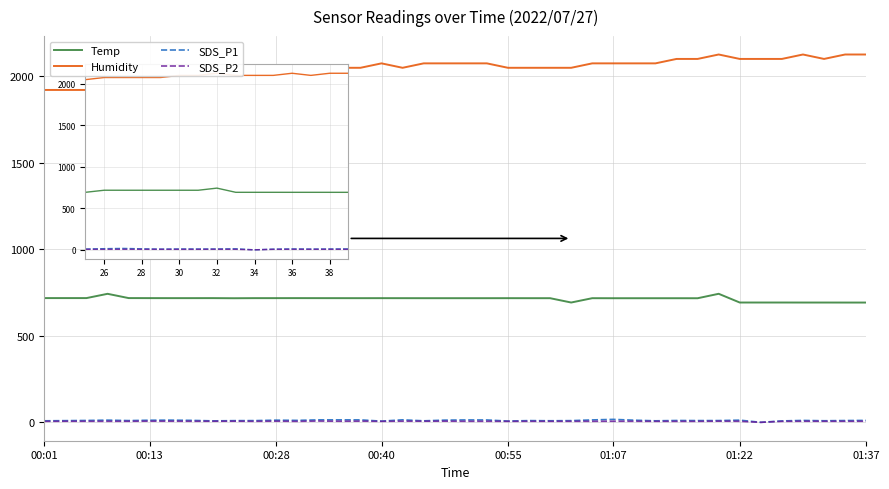

Which series has the largest range (max minus min)?

Humidity